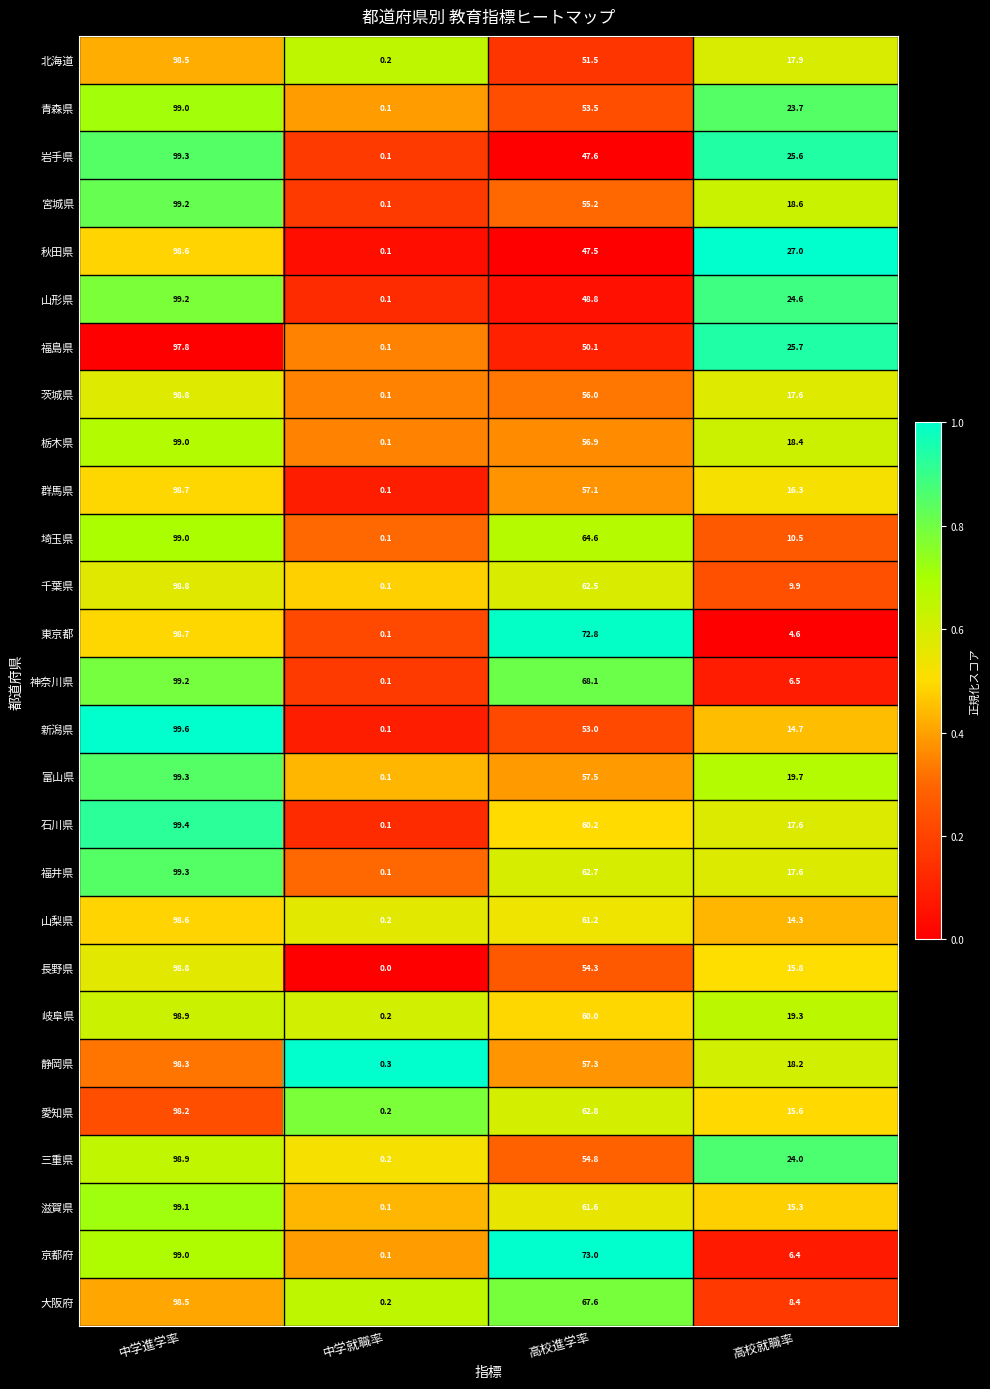

At which label does 栃木県 first exceed 56?

中学進学率